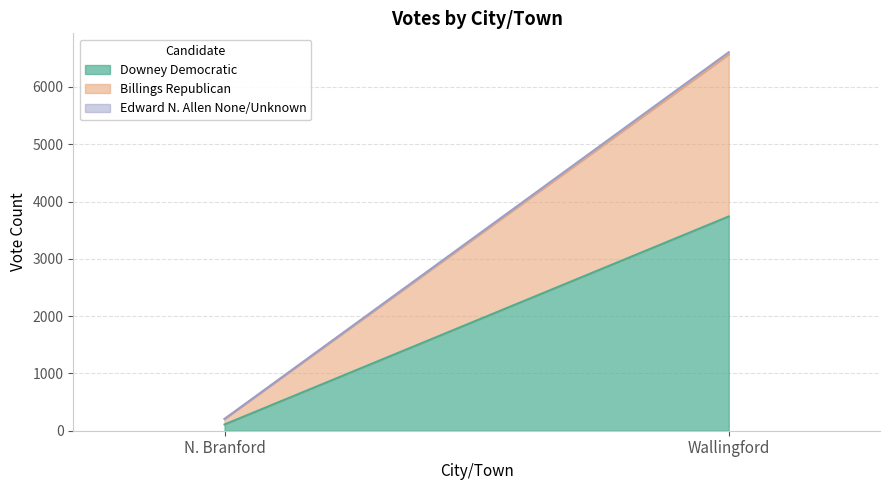

What is the difference between the highest and lowest values at Wallingford?

3703